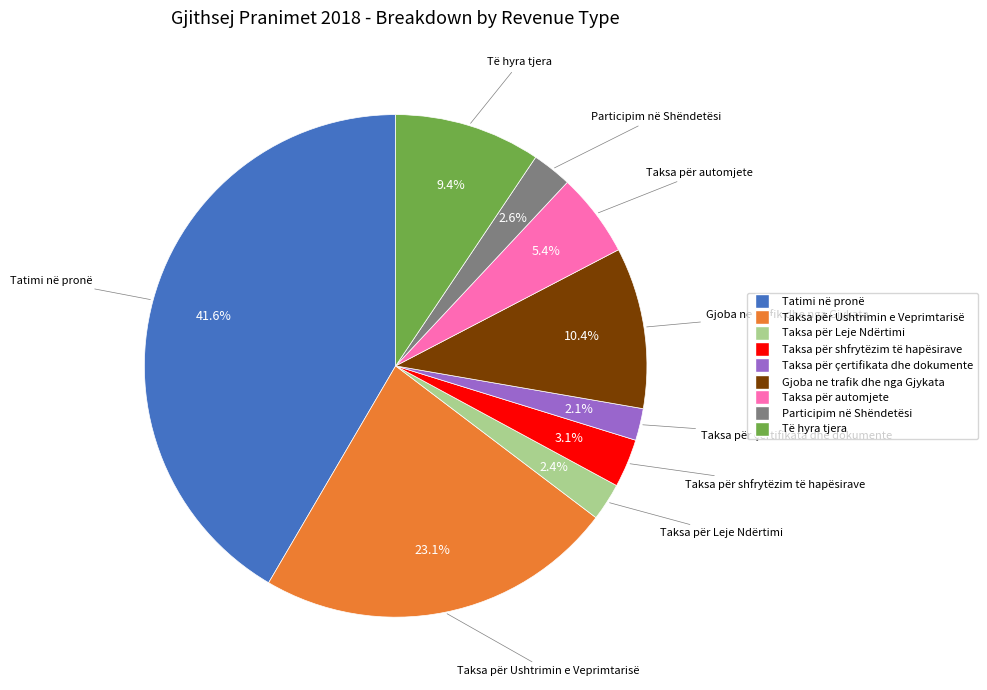

Is there any slice that represents more than half of the pie?

No